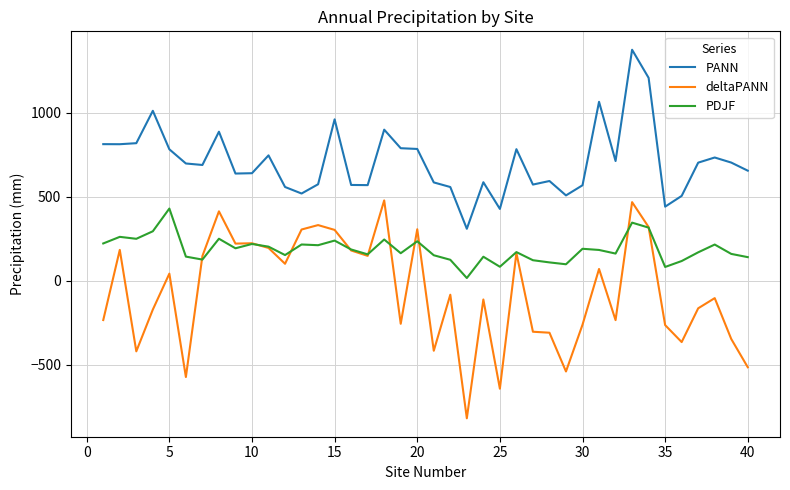

How many times do deltaPANN and PDJF cross each other?

10